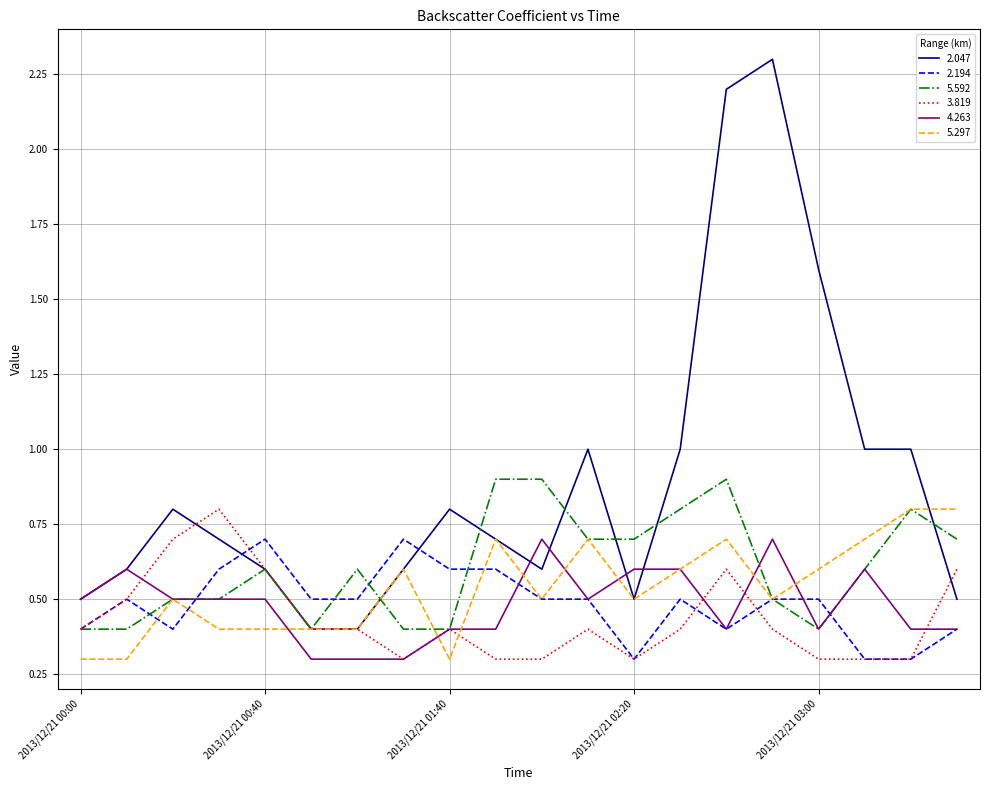

Which series has the largest total across all categories?

2.047